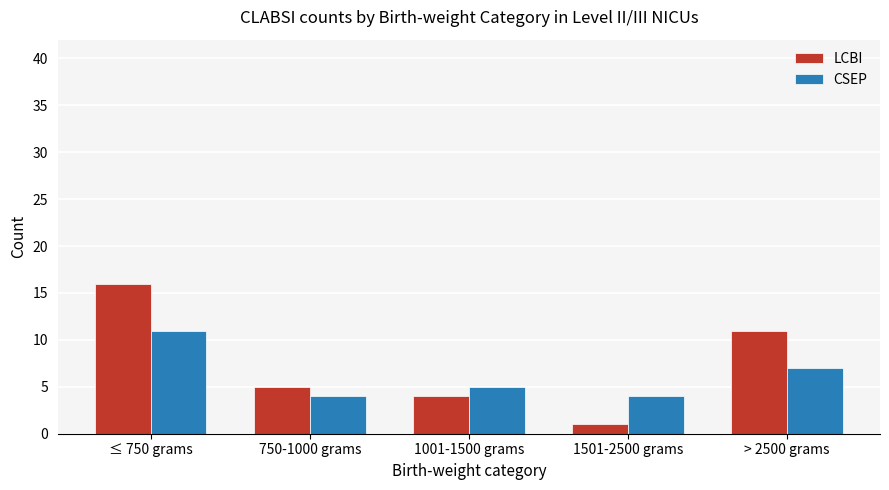

How many data points does each series have?

5